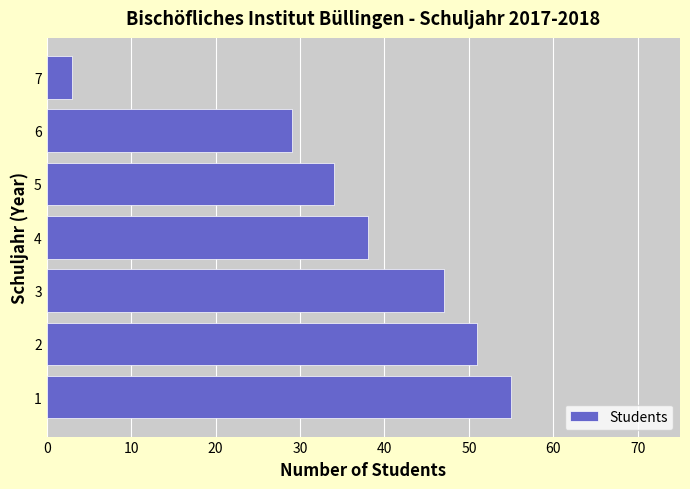

What value does the data have at 5, to the nearest 10?

30